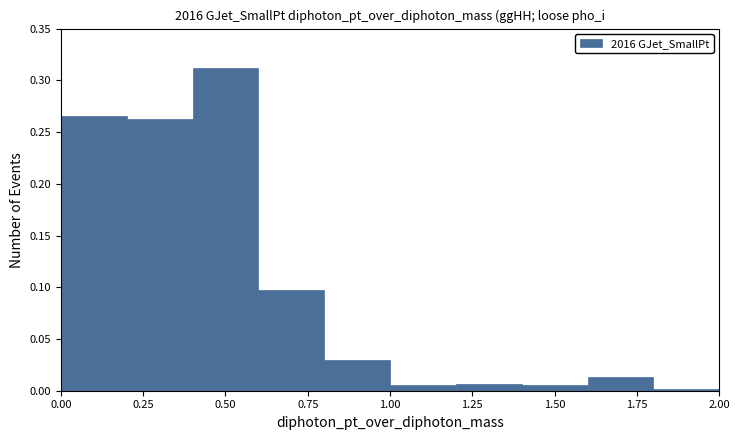

Reading left to right, transcribe this chart: for each bar, give the range it covers on the x-axis and its height. The values are not printed on the chart, so give them approximately, as read against the axis.

0.0 to 0.2: 0.265
0.2 to 0.4: 0.265
0.4 to 0.6: 0.310
0.6 to 0.8: 0.095
0.8 to 1.0: 0.030
1.0 to 1.2: 0.005
1.2 to 1.4: 0.005
1.4 to 1.6: 0.005
1.6 to 1.8: 0.015
1.8 to 2.0: under 0.005